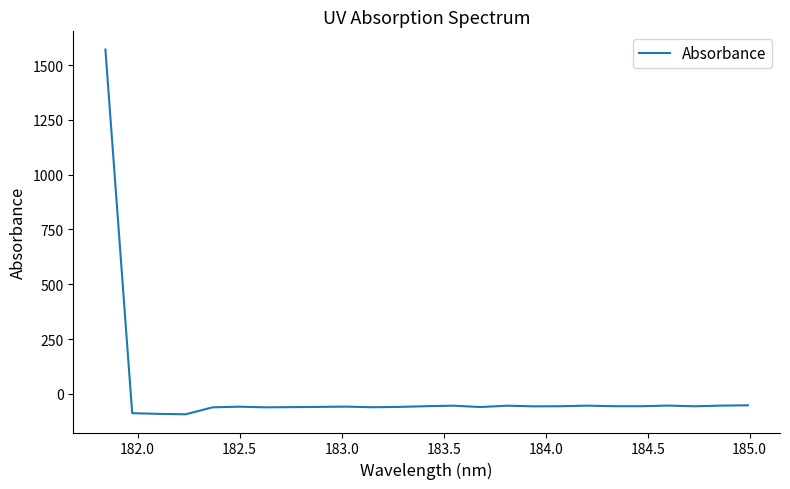

How many lines are shown in the chart?

1